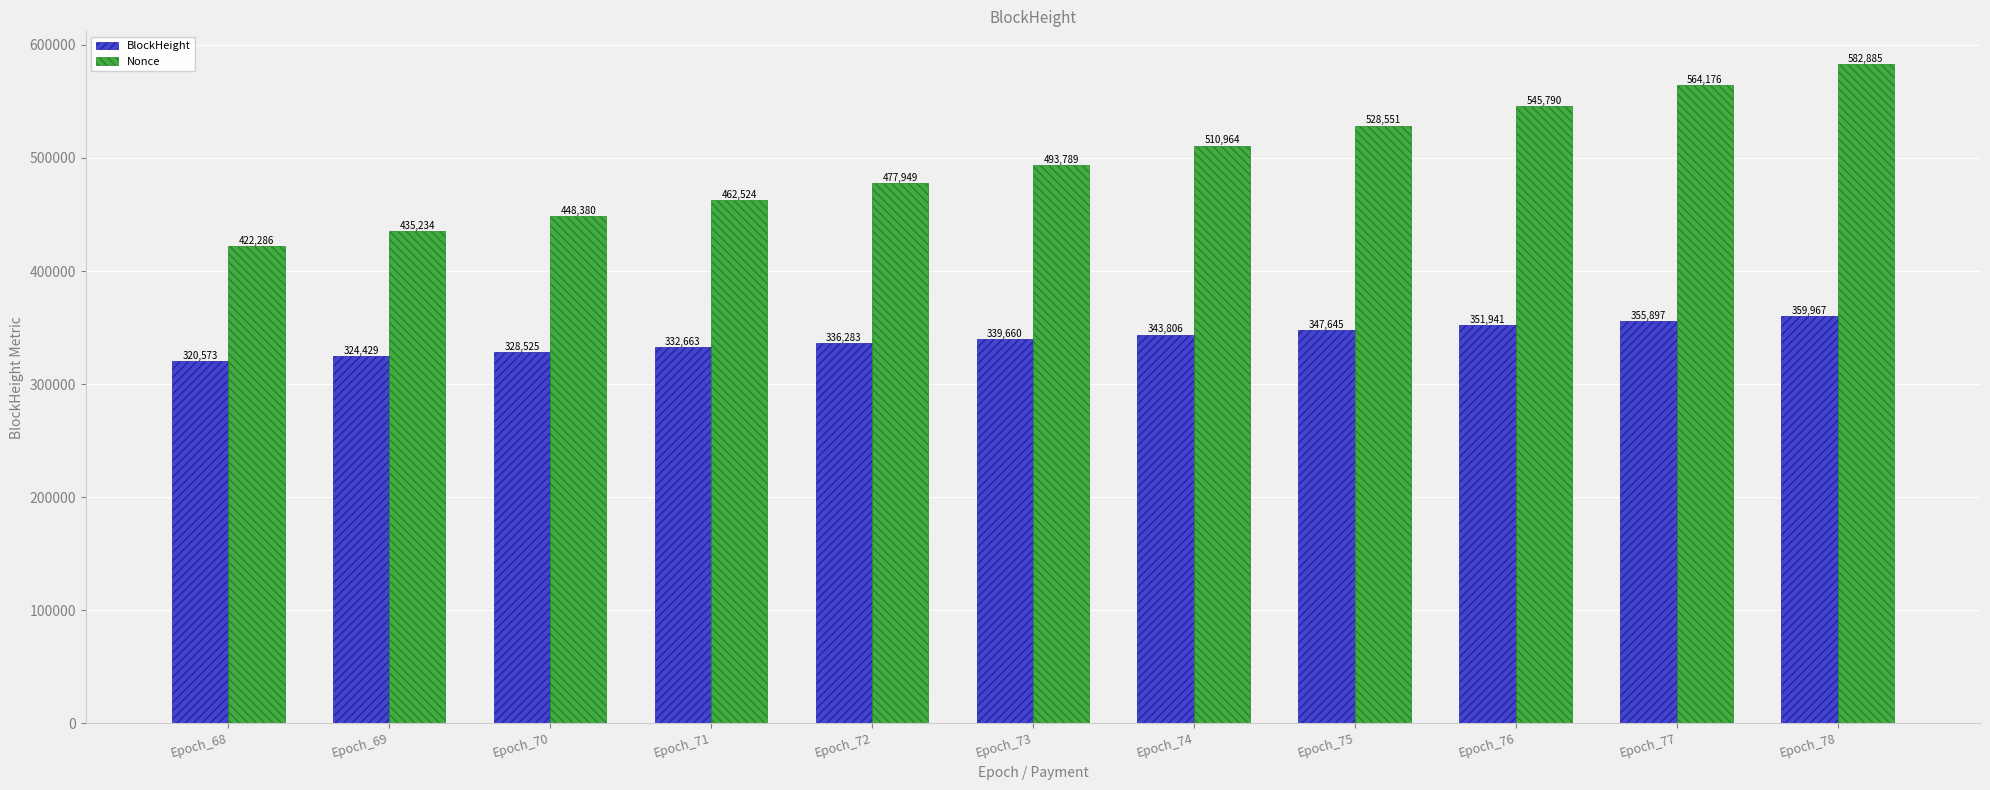

Which series changed the most between Epoch_71 and Epoch_73?

Nonce